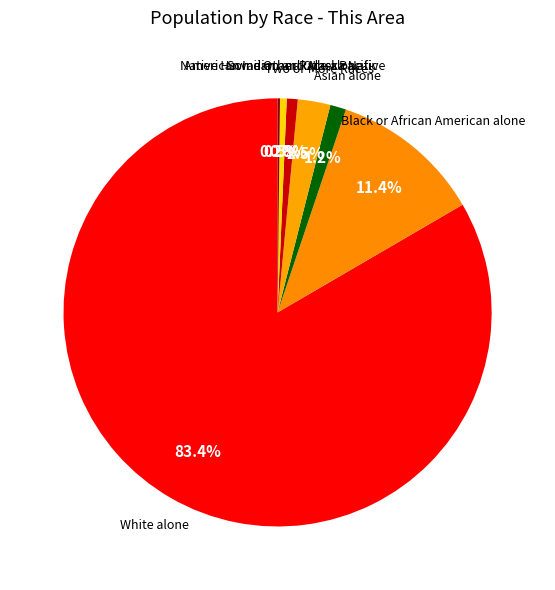

Rank the categories by value from highest to lowest.

White alone, Black or African American alone, Two or More Races, Asian alone, Some Other Race alone, American Indian and Alaska Native, Native Hawaiian and Other Pacific